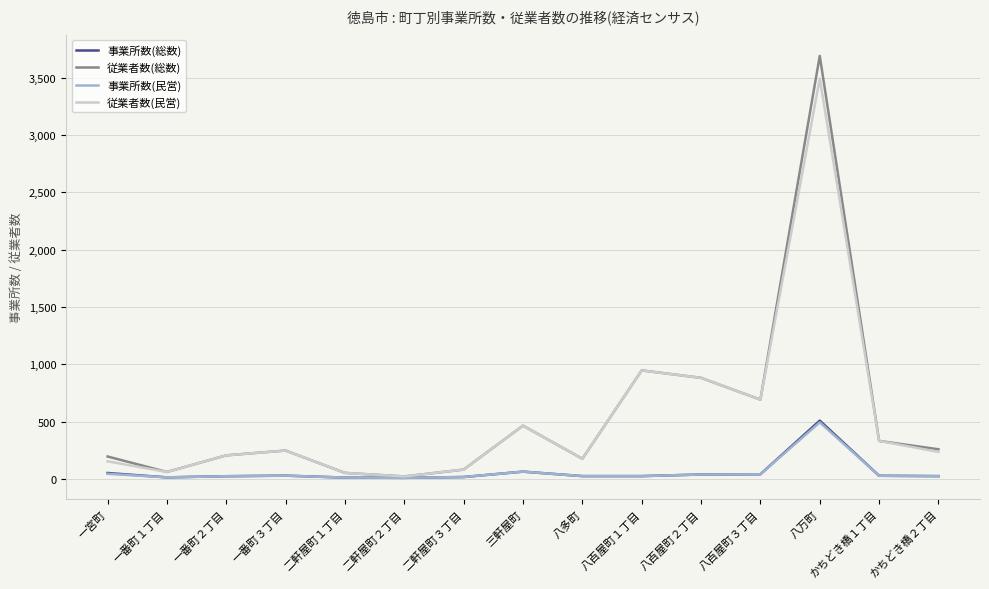

What is the difference between the highest and lowest values at 八万町?

3196